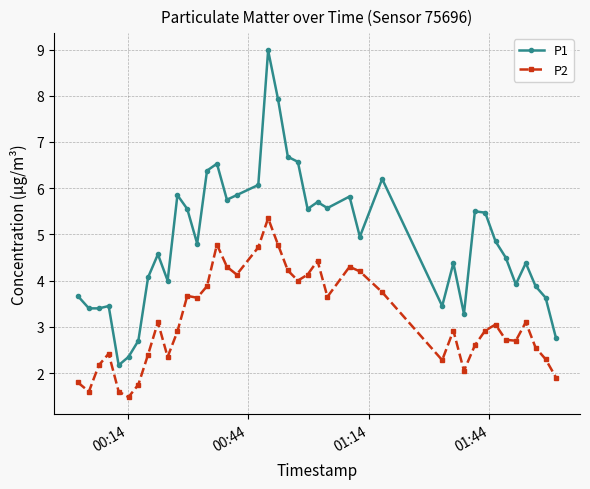

What is the difference between the maximum and minimum values in the P1 series?

6.8